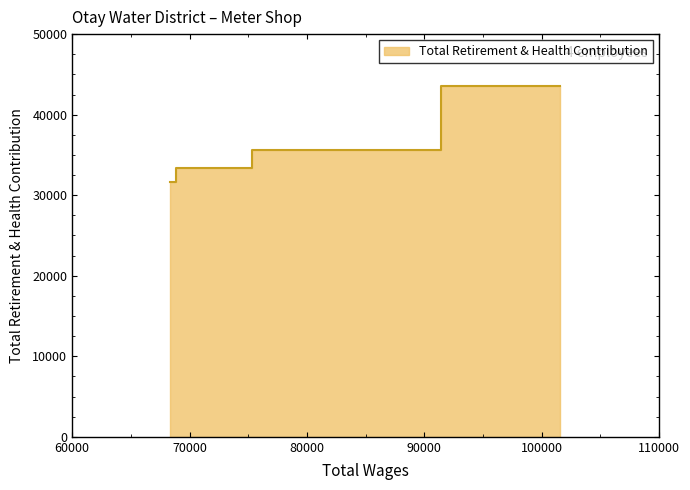

Which label corresponds to the smallest value in the chart?

68328.0